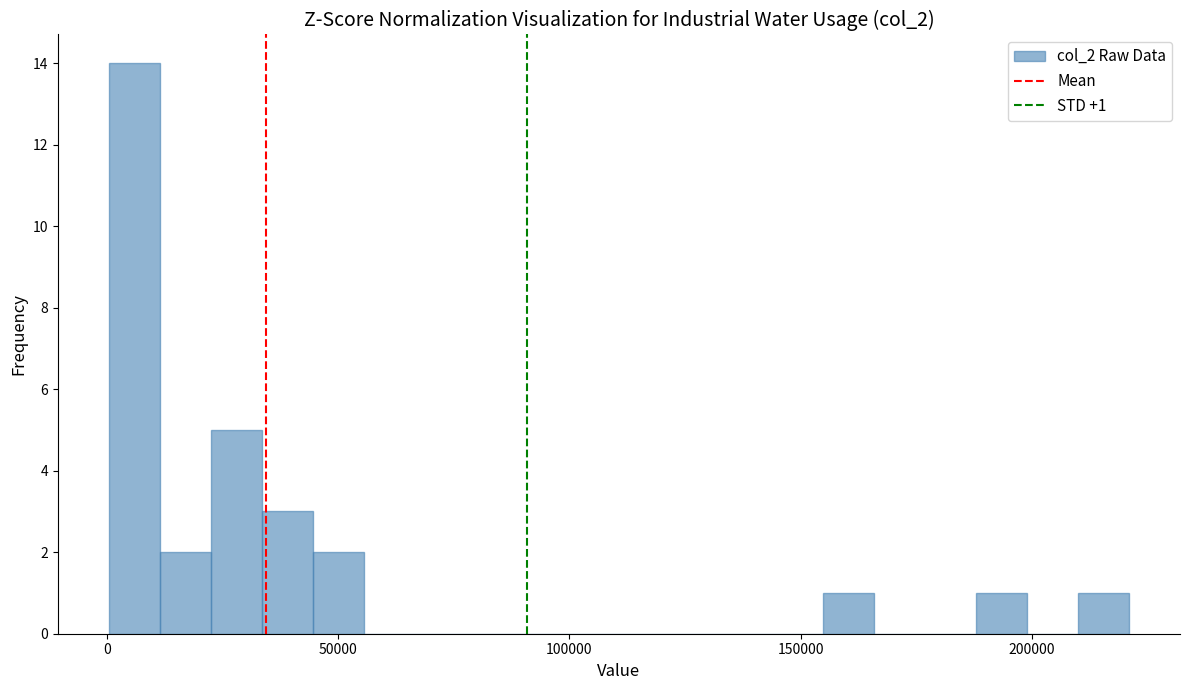

Around what value on the x-axis is the tallest bar? Give the approximate position of its centre, as read against the axis.

5000